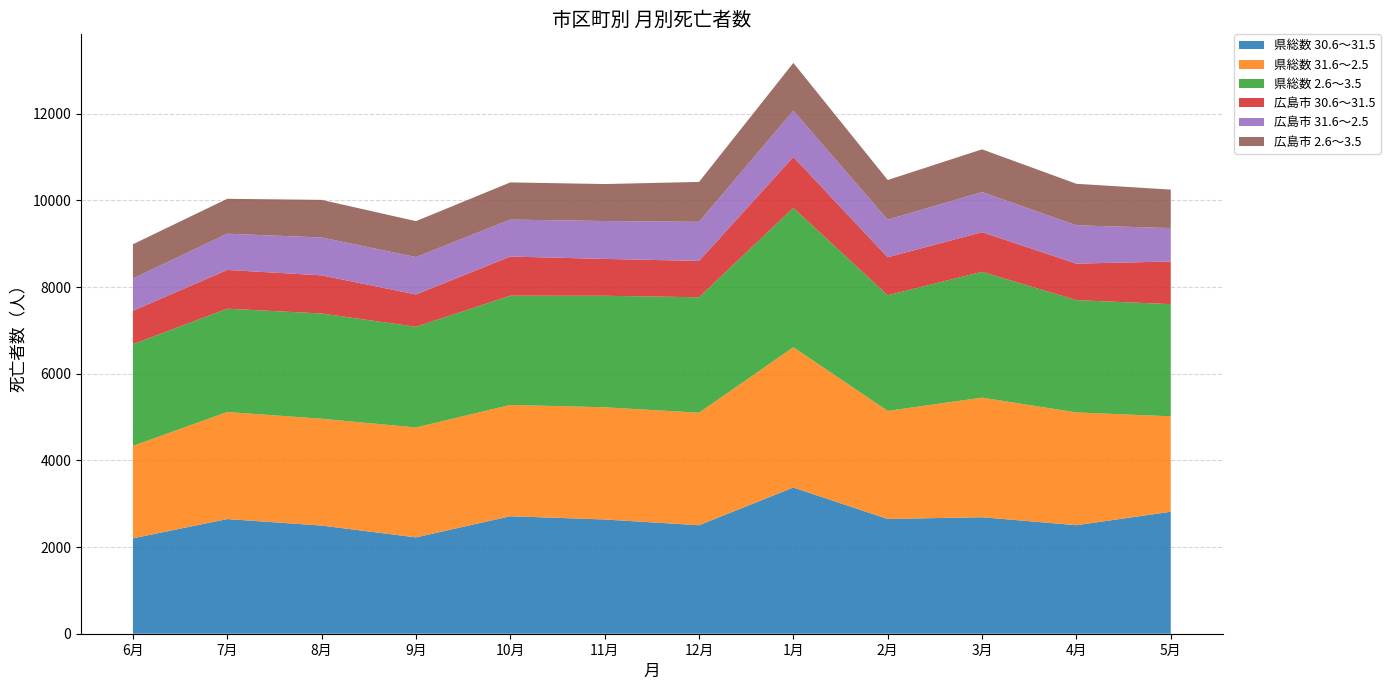

Reading left to right, extract all data points from this chart.

県総数 30.6～31.5: 6月=2201	7月=2646	8月=2496	9月=2223	10月=2711	11月=2636	12月=2503	1月=3374	2月=2648	3月=2688	4月=2504	5月=2814
県総数 31.6～2.5: 6月=2133	7月=2470	8月=2465	9月=2536	10月=2568	11月=2589	12月=2596	1月=3236	2月=2494	3月=2759	4月=2602	5月=2203
県総数 2.6～3.5: 6月=2347	7月=2384	8月=2428	9月=2324	10月=2521	11月=2573	12月=2665	1月=3216	2月=2667	3月=2904	4月=2591	5月=2588
広島市 30.6～31.5: 6月=770	7月=894	8月=880	9月=745	10月=903	11月=851	12月=838	1月=1175	2月=878	3月=915	4月=843	5月=984
広島市 31.6～2.5: 6月=745	7月=837	8月=874	9月=863	10月=853	11月=874	12月=902	1月=1067	2月=866	3月=926	4月=884	5月=771
広島市 2.6～3.5: 6月=791	7月=805	8月=868	9月=829	10月=858	11月=853	12月=921	1月=1104	2月=916	3月=985	4月=958	5月=888